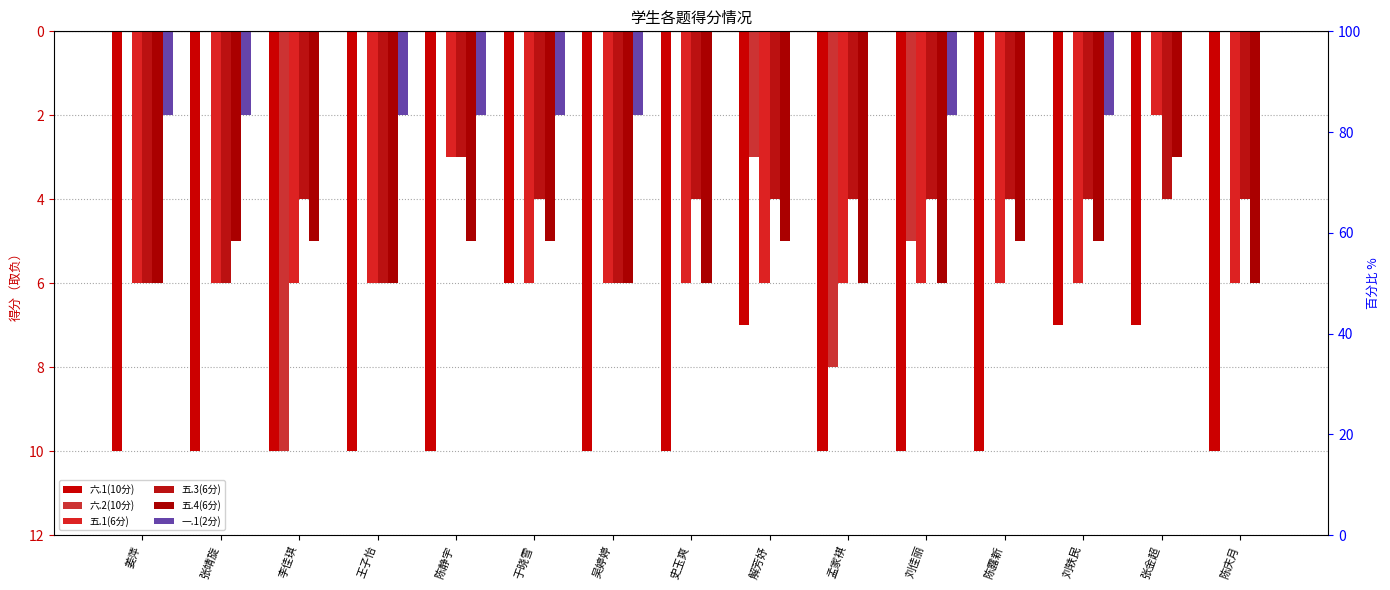

Rank the categories by 一.1(2分) value from highest to lowest.

李佳琪, 史玉爽, 解芳妤, 孟家褀, 陈露新, 张金超, 陈庆月, 姜萍, 张靖旋, 王子怡, 陈静宇, 于晓雪, 吴婷婷, 刘佳丽, 刘轶民